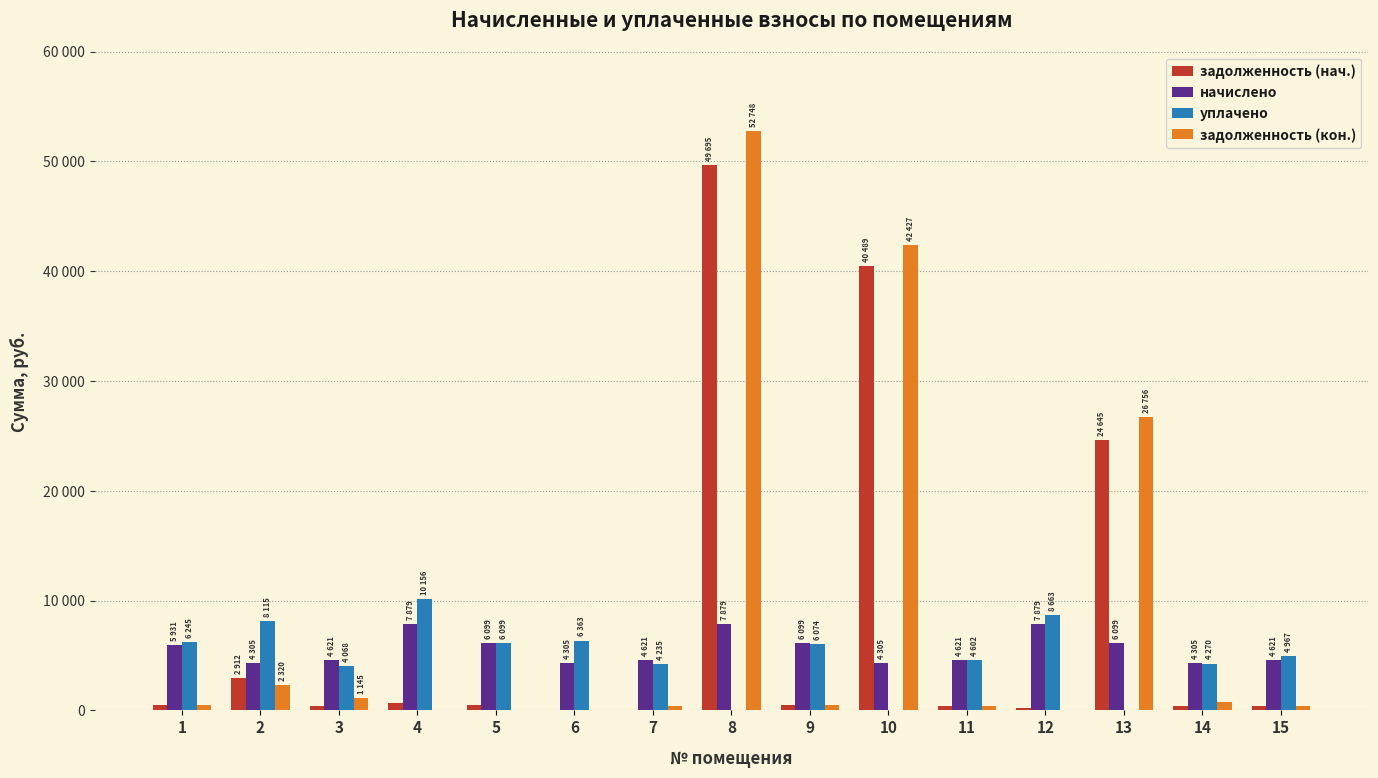

Between 3 and 7, which series saw the biggest shift?

задолженность (кон.)